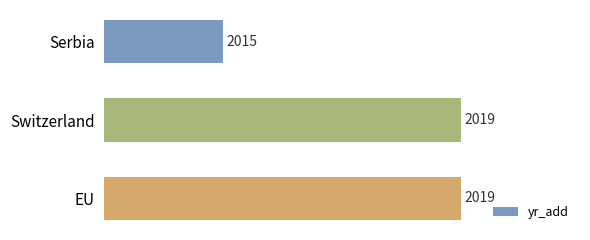

Count the values in the range 2015 to 2019.

3